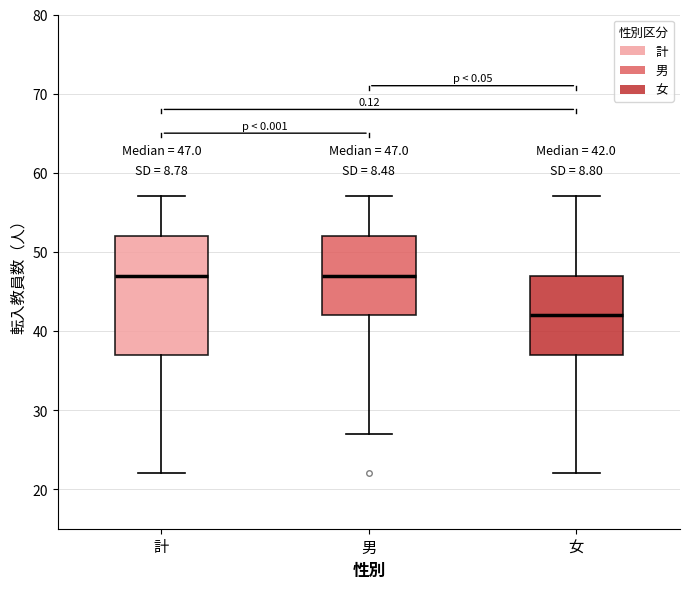

Which box's median line is the lowest?

女